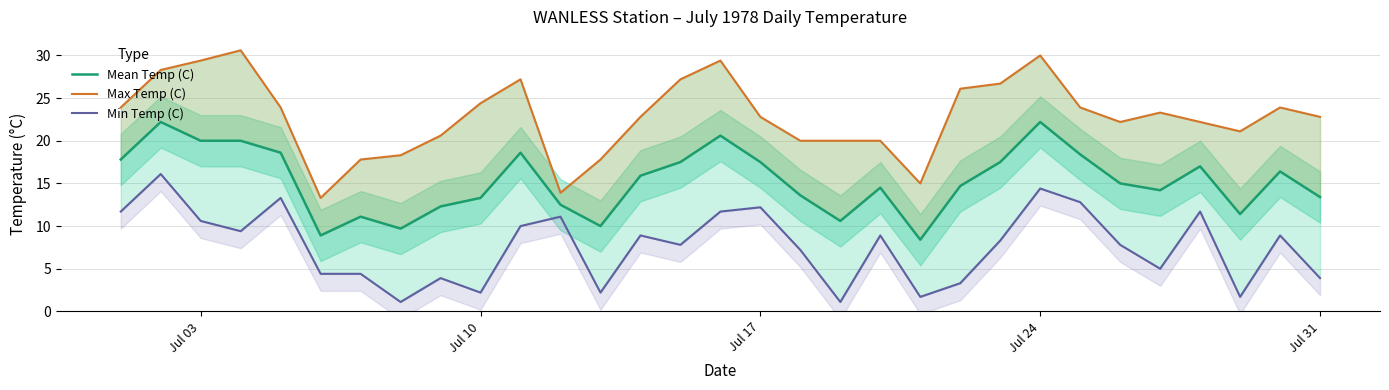

What are all the series names shown in the legend?

Mean Temp (C), Max Temp (C), Min Temp (C)